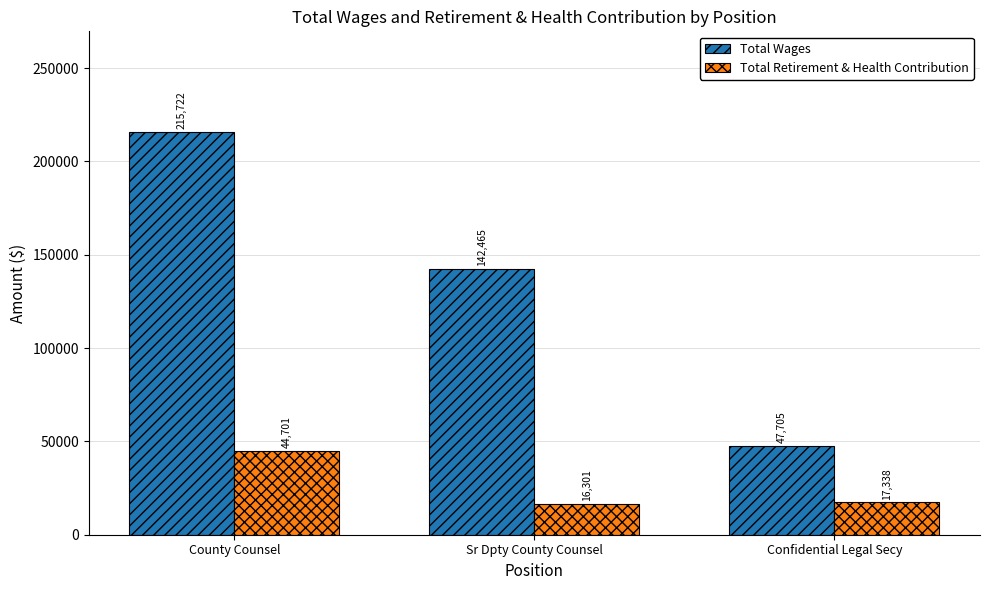

Reading left to right, transcribe all the data shown in this chart.

Total Wages: County Counsel=215722	Sr Dpty County Counsel=142465	Confidential Legal Secy=47705
Total Retirement & Health Contribution: County Counsel=44701	Sr Dpty County Counsel=16301	Confidential Legal Secy=17338